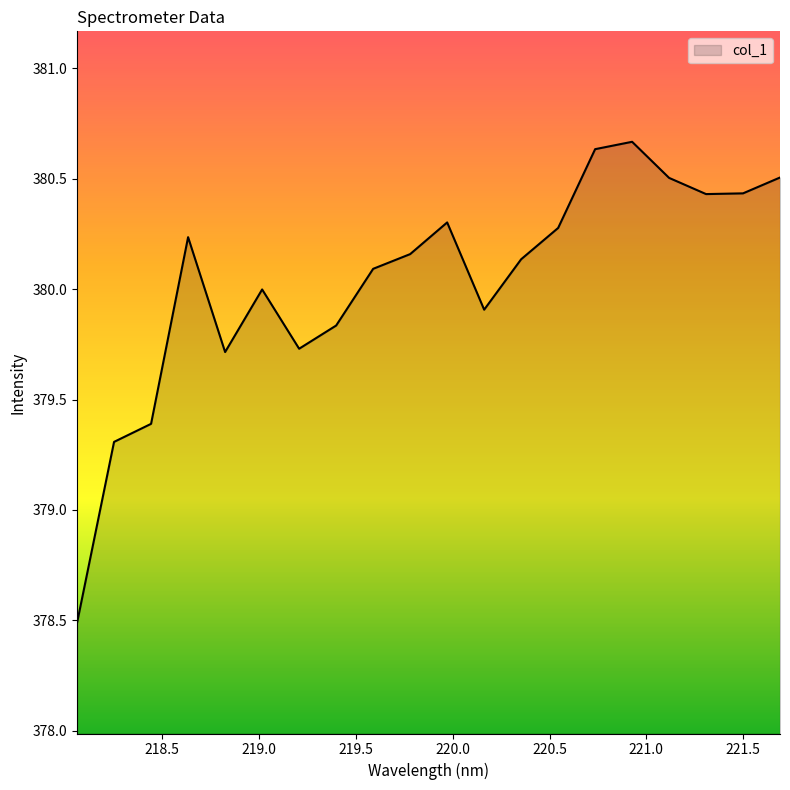

How many lines are shown in the chart?

1